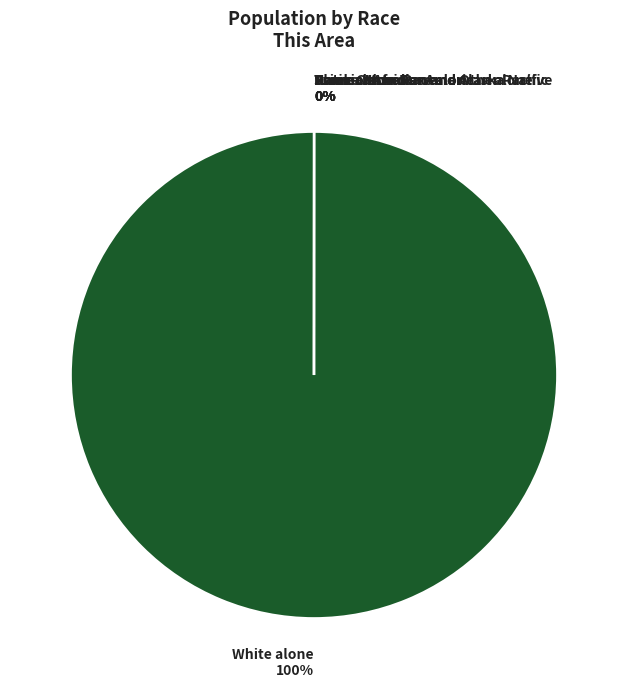

Which slice is the smallest?

Native Hawaiian and Other Pacific